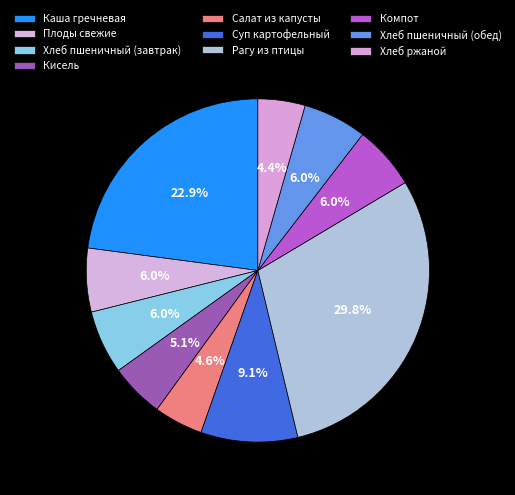

To the nearest percent, what is the difference between the largest and smallest slice percentages?

25%